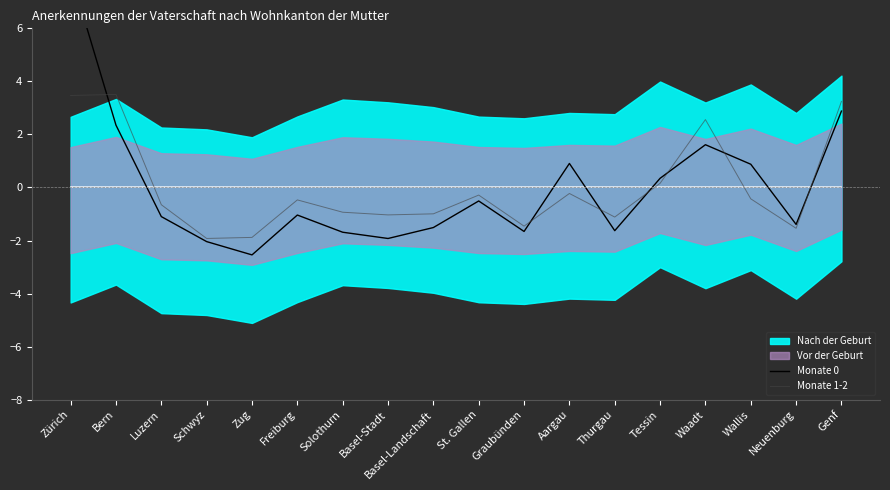

Does the chart display data point markers on the line(s)?

No